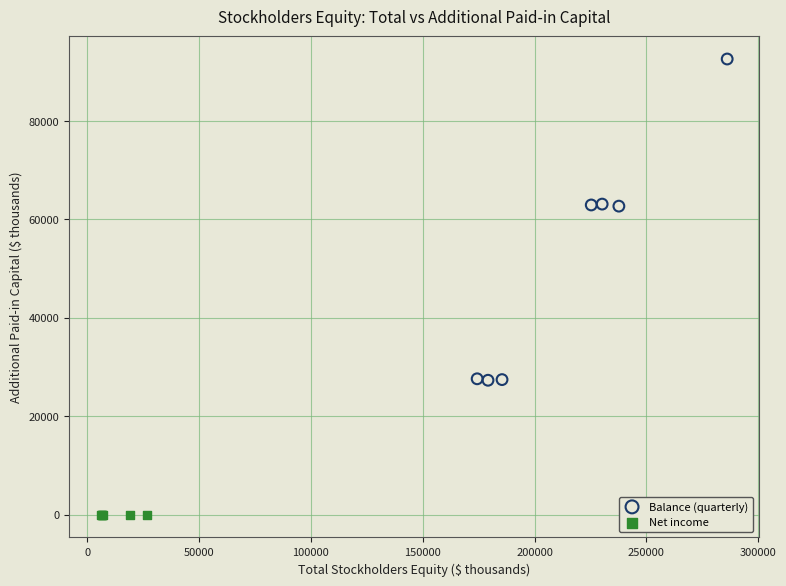

Which series reaches the minimum Y coordinate?

Net income